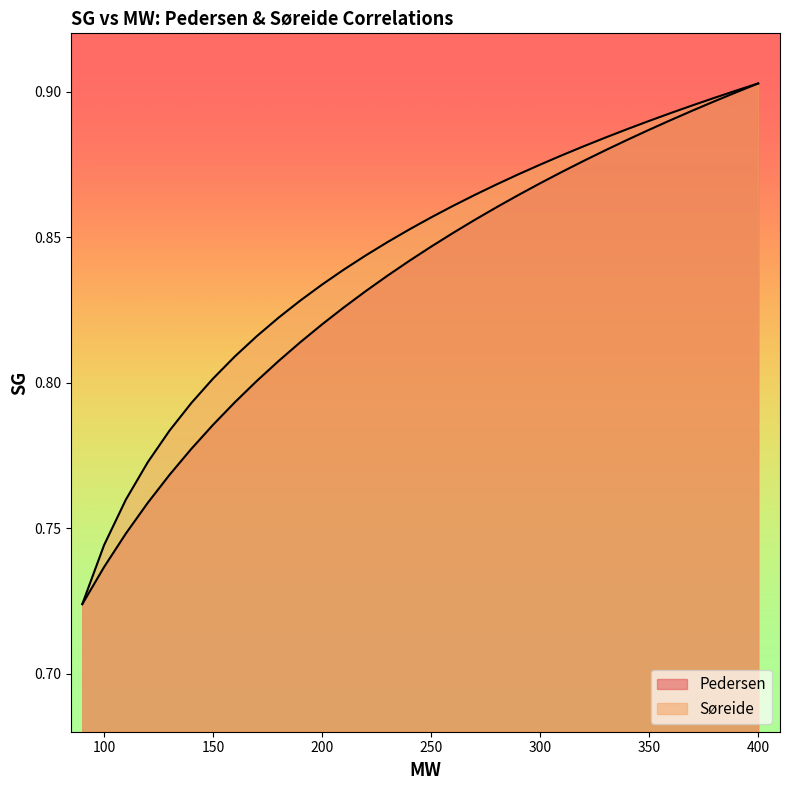

How many lines are shown in the chart?

2